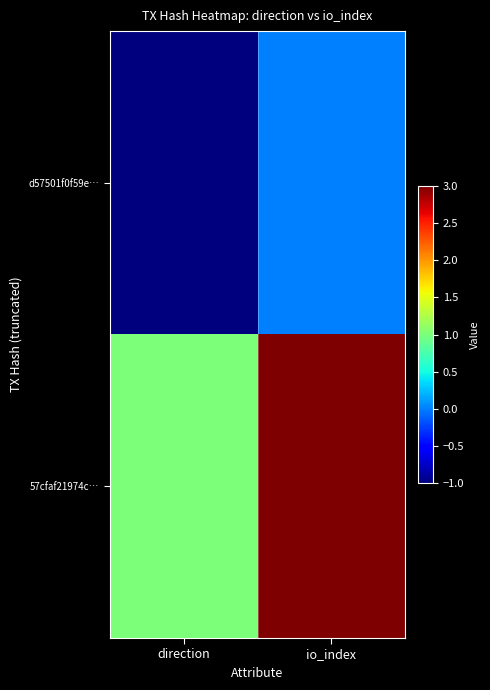

Which series changed the most between direction and io_index?

57cfaf21974c…